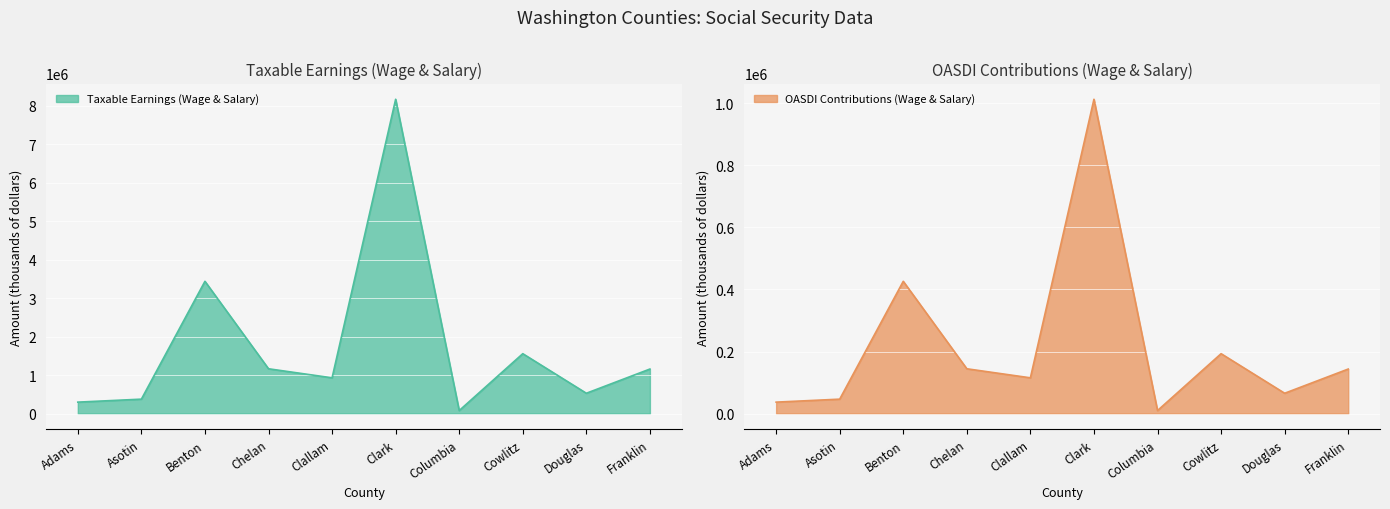

Which label corresponds to the smallest value in the chart?

Columbia